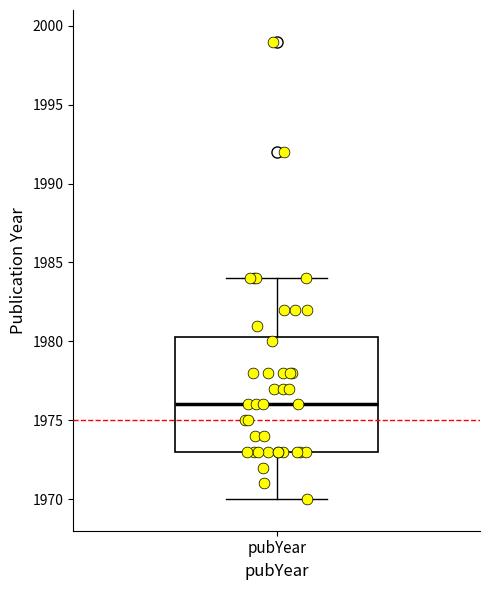

Read this box plot against the y-axis: the position of the median line, the range covered by the box, and the ends of both whiskers. The values are not printed on the chart, so give them approximately, as read against the axis.

median 1976.0, box 1973.0 to 1980.5, whiskers 1970.0 to 1984.0